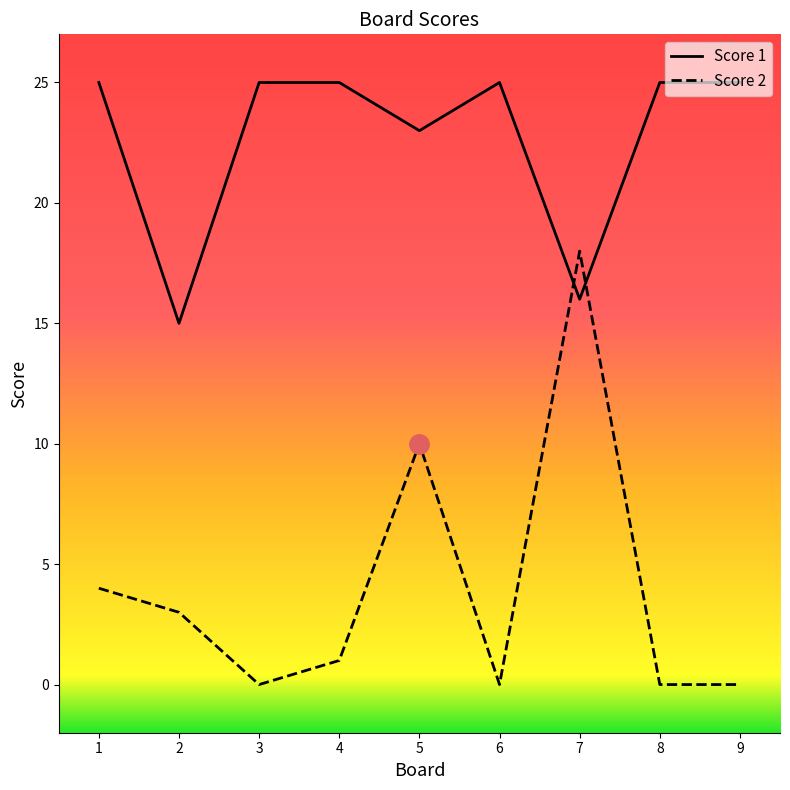

The value of Score 2 at 2 is 3. True or false?

True